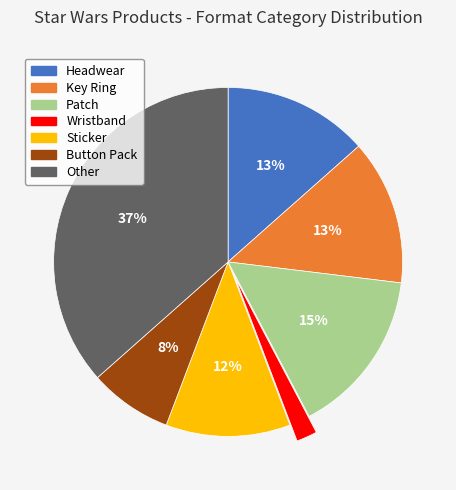

Combined, do Button Pack and Patch account for over 50%?

No